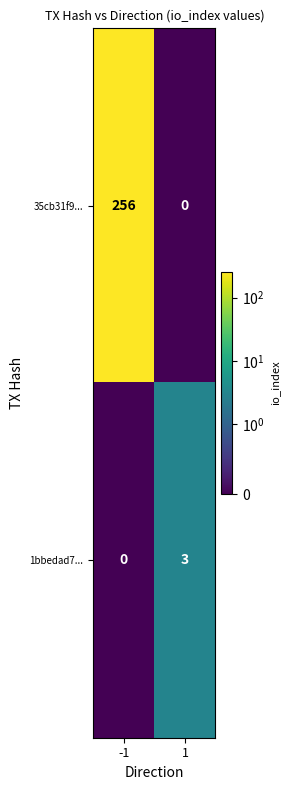

Which series has the largest total across all categories?

35cb31f9...